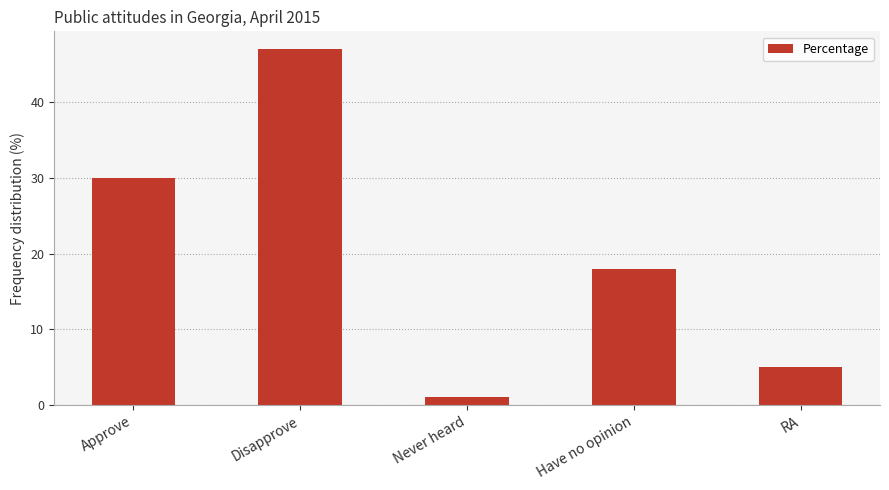

Does the chart contain stacked bars?

No